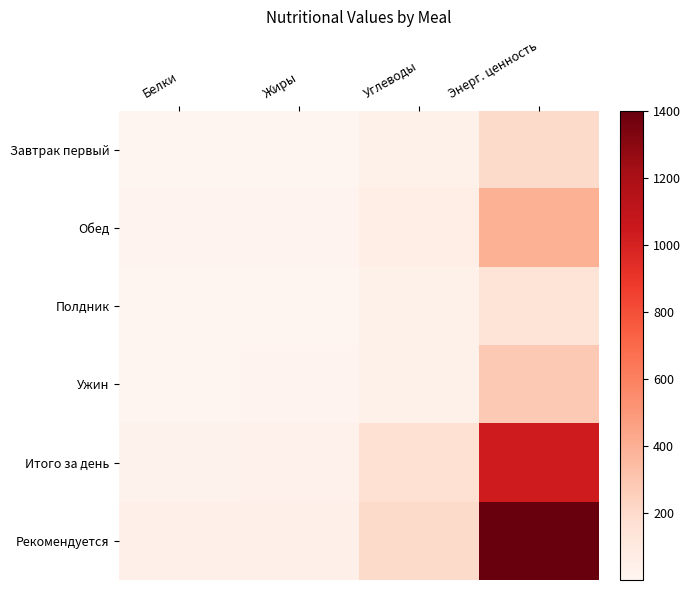

What is the smallest value displayed?

0.8